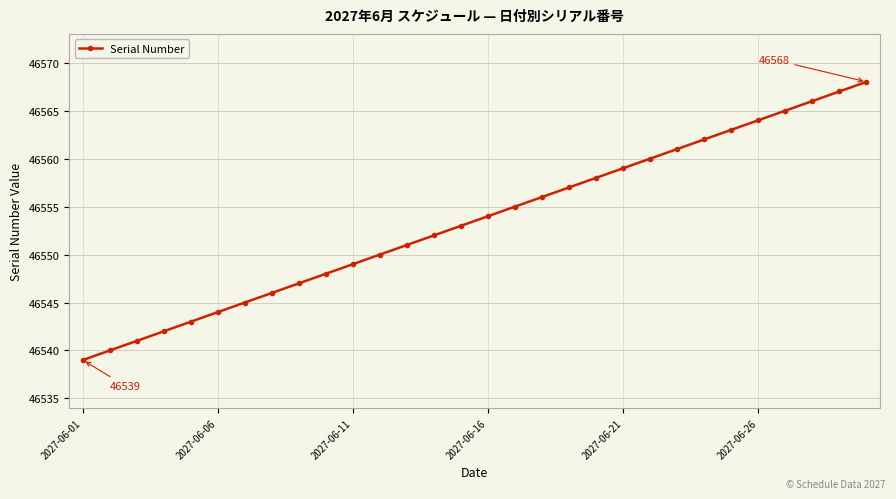

What is the difference between the maximum and minimum values?

29